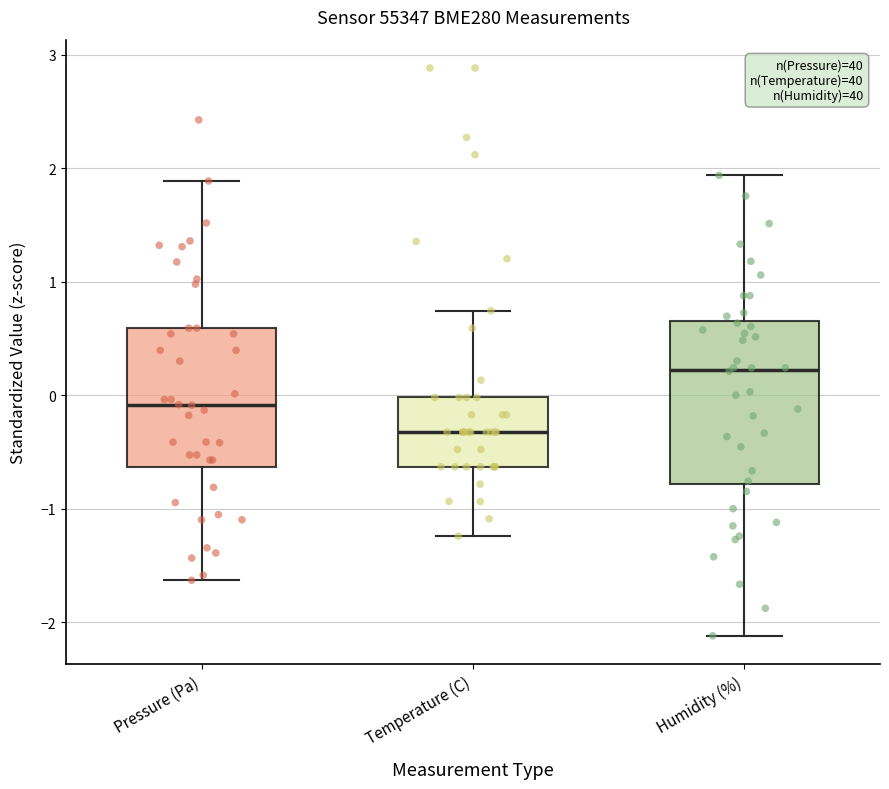

Which box has the lowest median line?

Temperature (C)